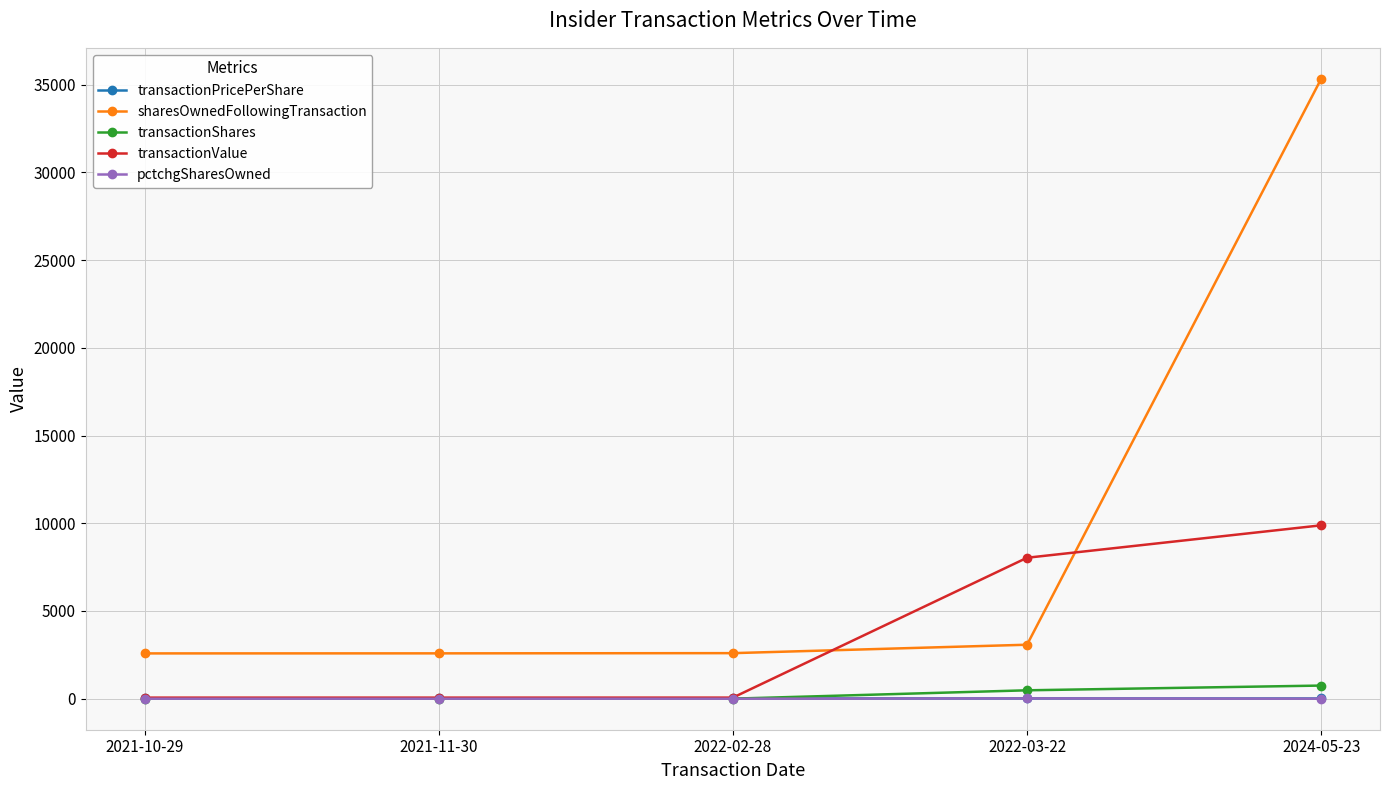

At which category is the sum across all series the highest?

2024-05-23